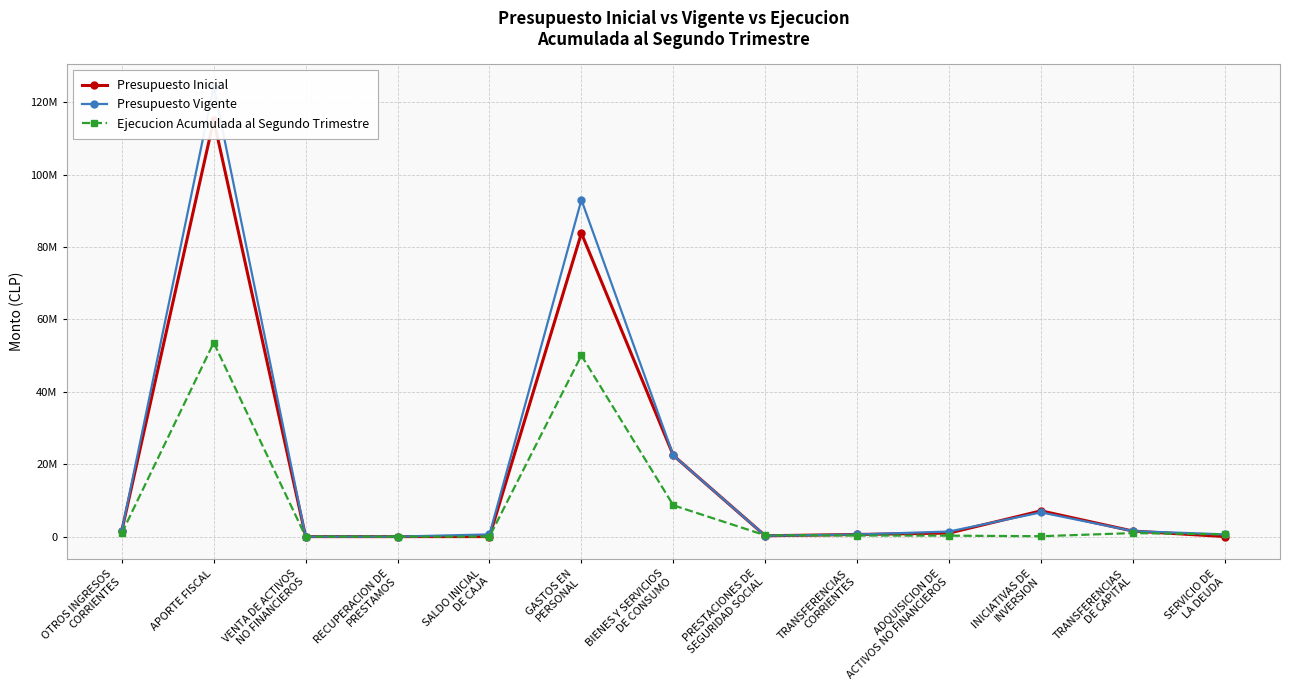

Is the value of Presupuesto Inicial at GASTOS EN
PERSONAL greater than the value of Presupuesto Vigente at SERVICIO DE
LA DEUDA?

Yes